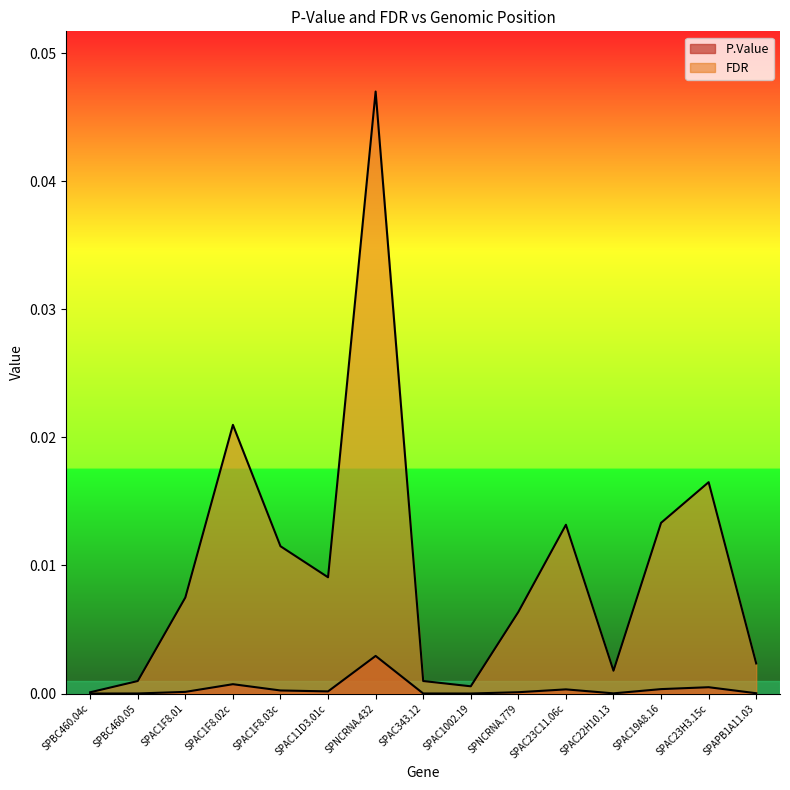

Reading right to left, what are all the values shown in this chart?

P.Value: SPAPB1A11.03=0.0	SPAC23H3.15c=0.0	SPAC19A8.16=0.0	SPAC22H10.13=0.0	SPAC23C11.06c=0.0	SPNCRNA.779=0.0	SPAC1002.19=0.0	SPAC343.12=0.0	SPNCRNA.432=0.0	SPAC11D3.01c=0.0	SPAC1F8.03c=0.0	SPAC1F8.02c=0.0	SPAC1F8.01=0.0	SPBC460.05=0.0	SPBC460.04c=0.0
FDR: SPAPB1A11.03=0.0	SPAC23H3.15c=0.0	SPAC19A8.16=0.0	SPAC22H10.13=0.0	SPAC23C11.06c=0.0	SPNCRNA.779=0.0	SPAC1002.19=0.0	SPAC343.12=0.0	SPNCRNA.432=0.0	SPAC11D3.01c=0.0	SPAC1F8.03c=0.0	SPAC1F8.02c=0.0	SPAC1F8.01=0.0	SPBC460.05=0.0	SPBC460.04c=0.0